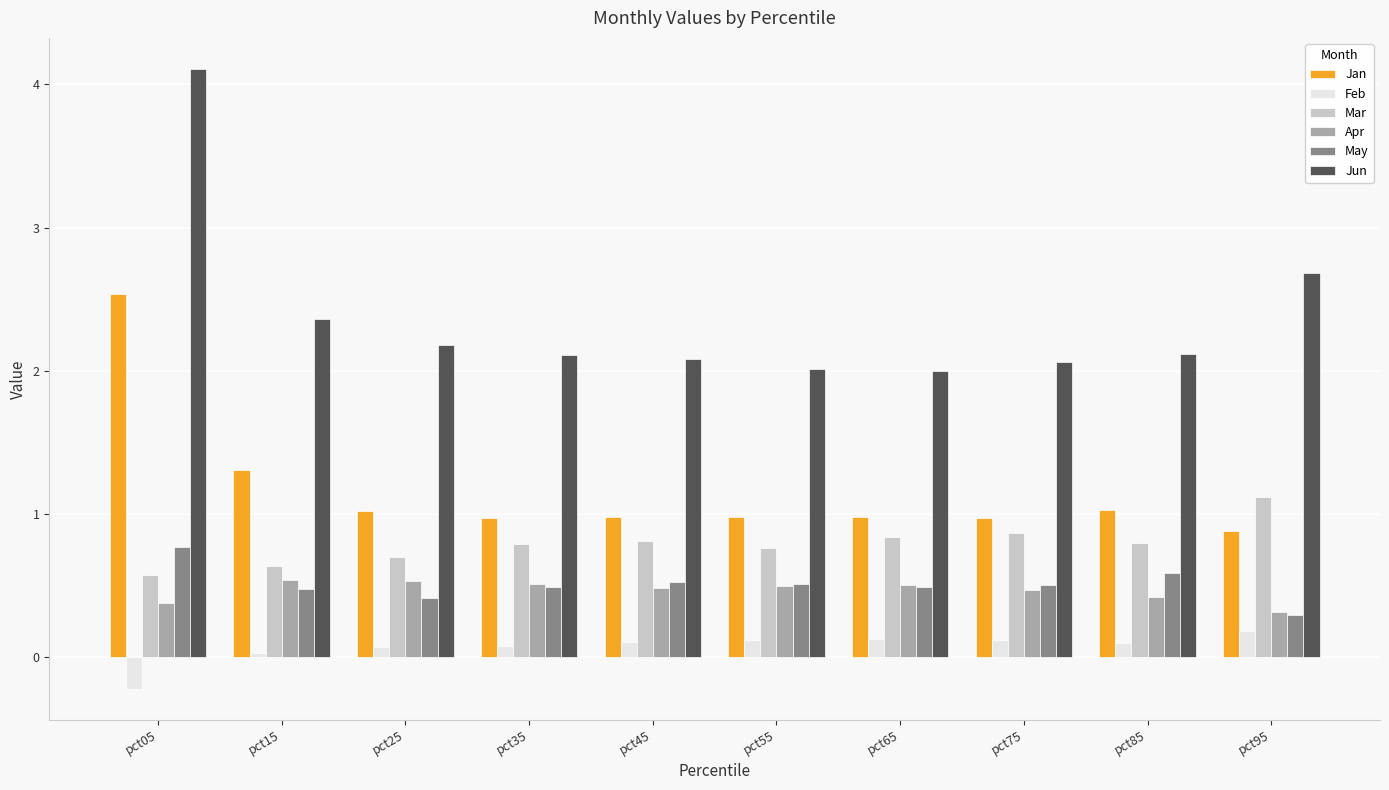

Rank the series by their maximum value, from lowest to highest.

Feb, Apr, May, Mar, Jan, Jun